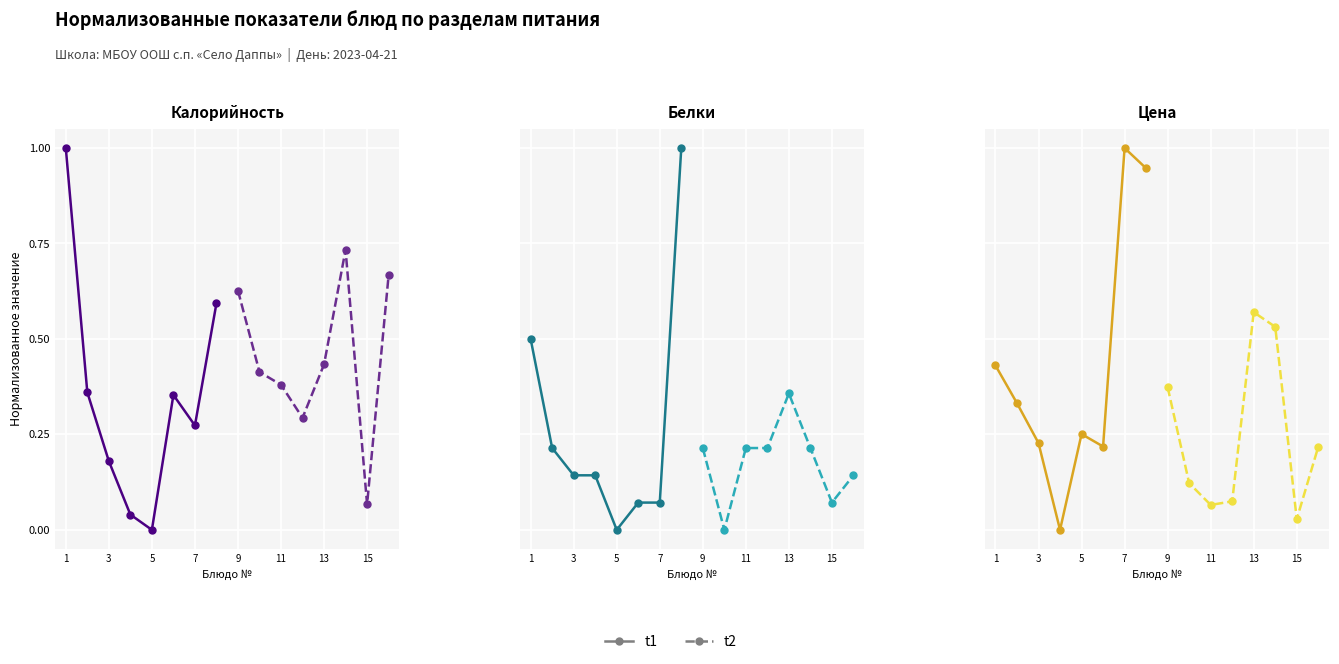

What is the greatest value displayed?

1.0